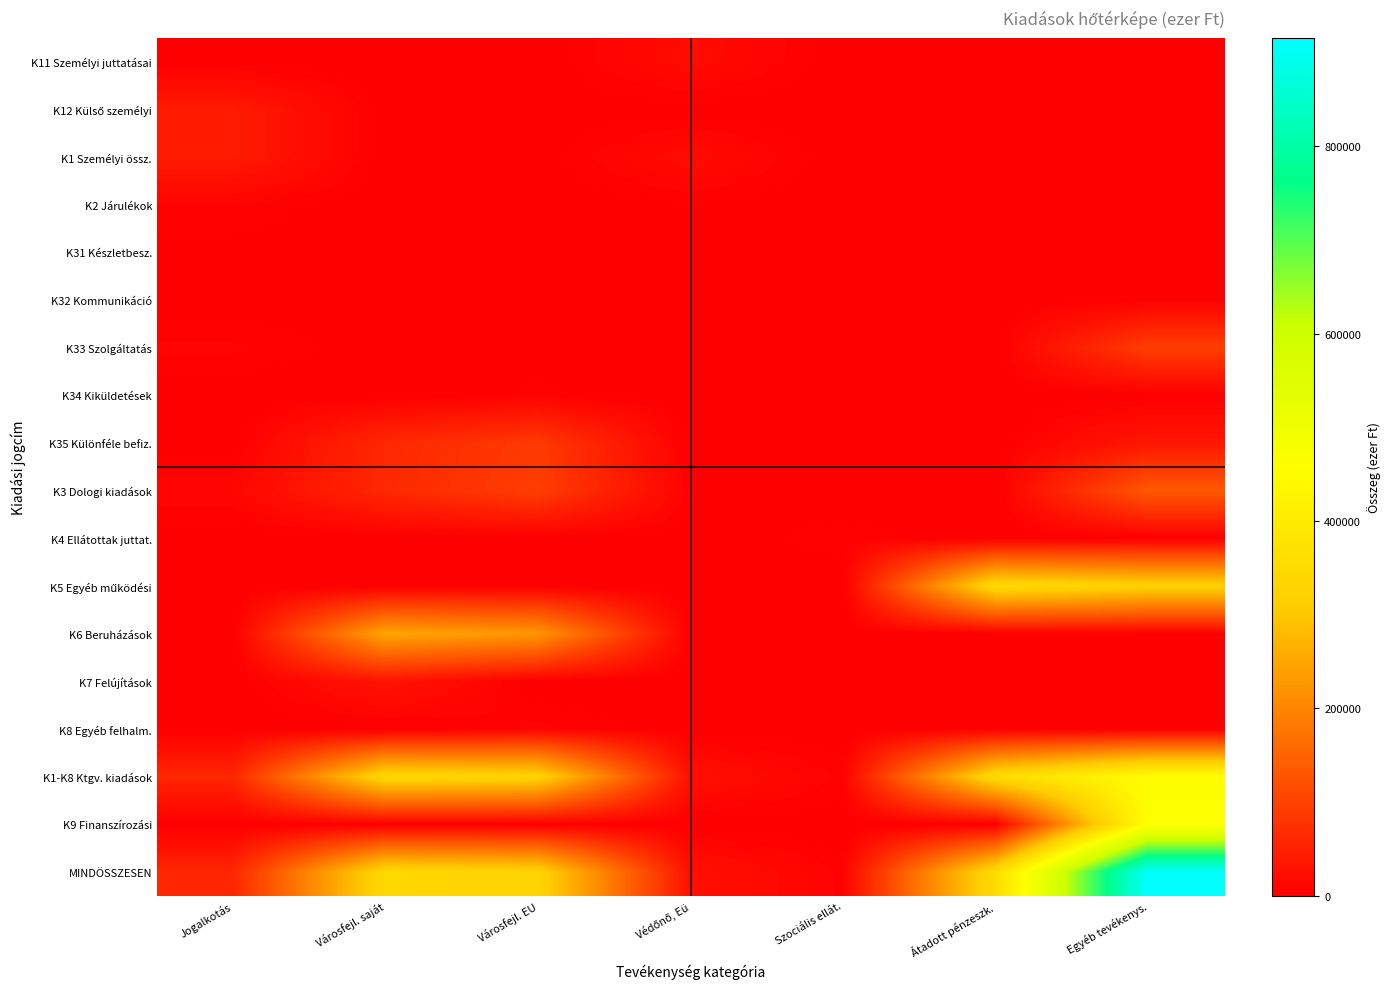

What is the spread (max minus min) of values at Átadott pénzeszk.?

349523